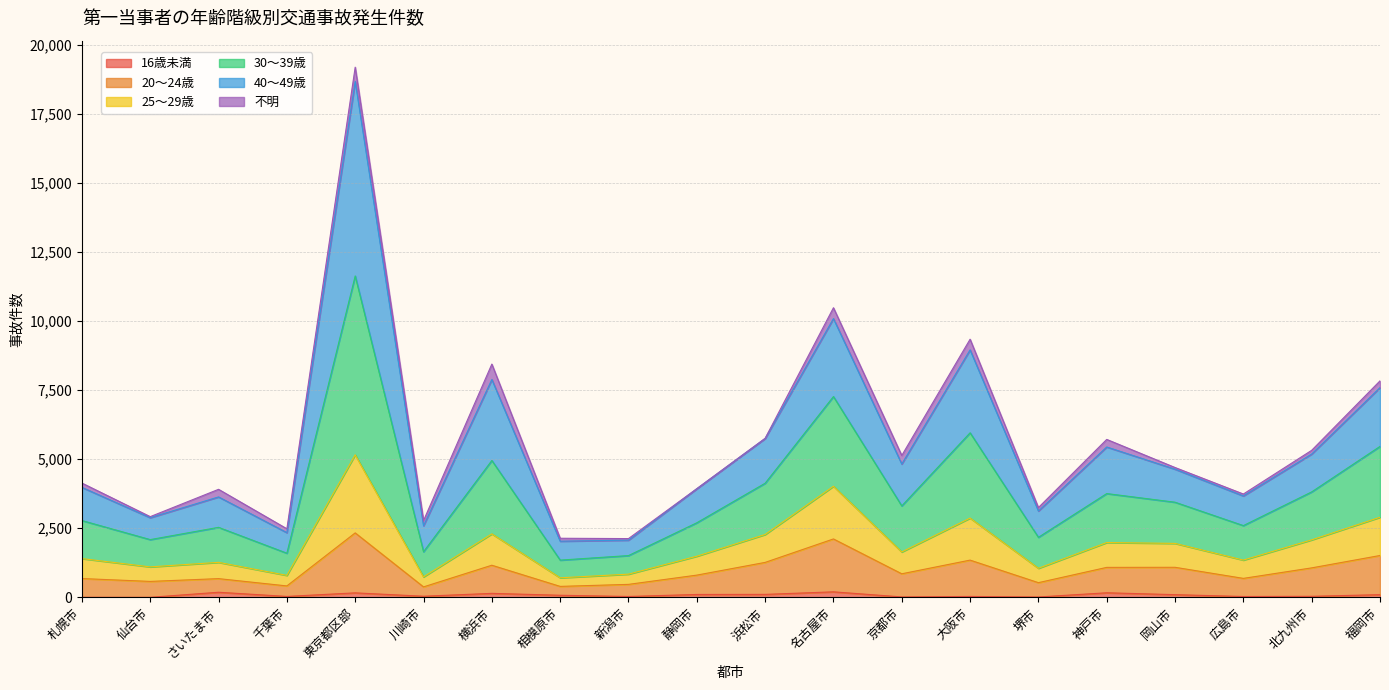

True or false: 40～49歳 and 16歳未満 intersect in this chart.

False